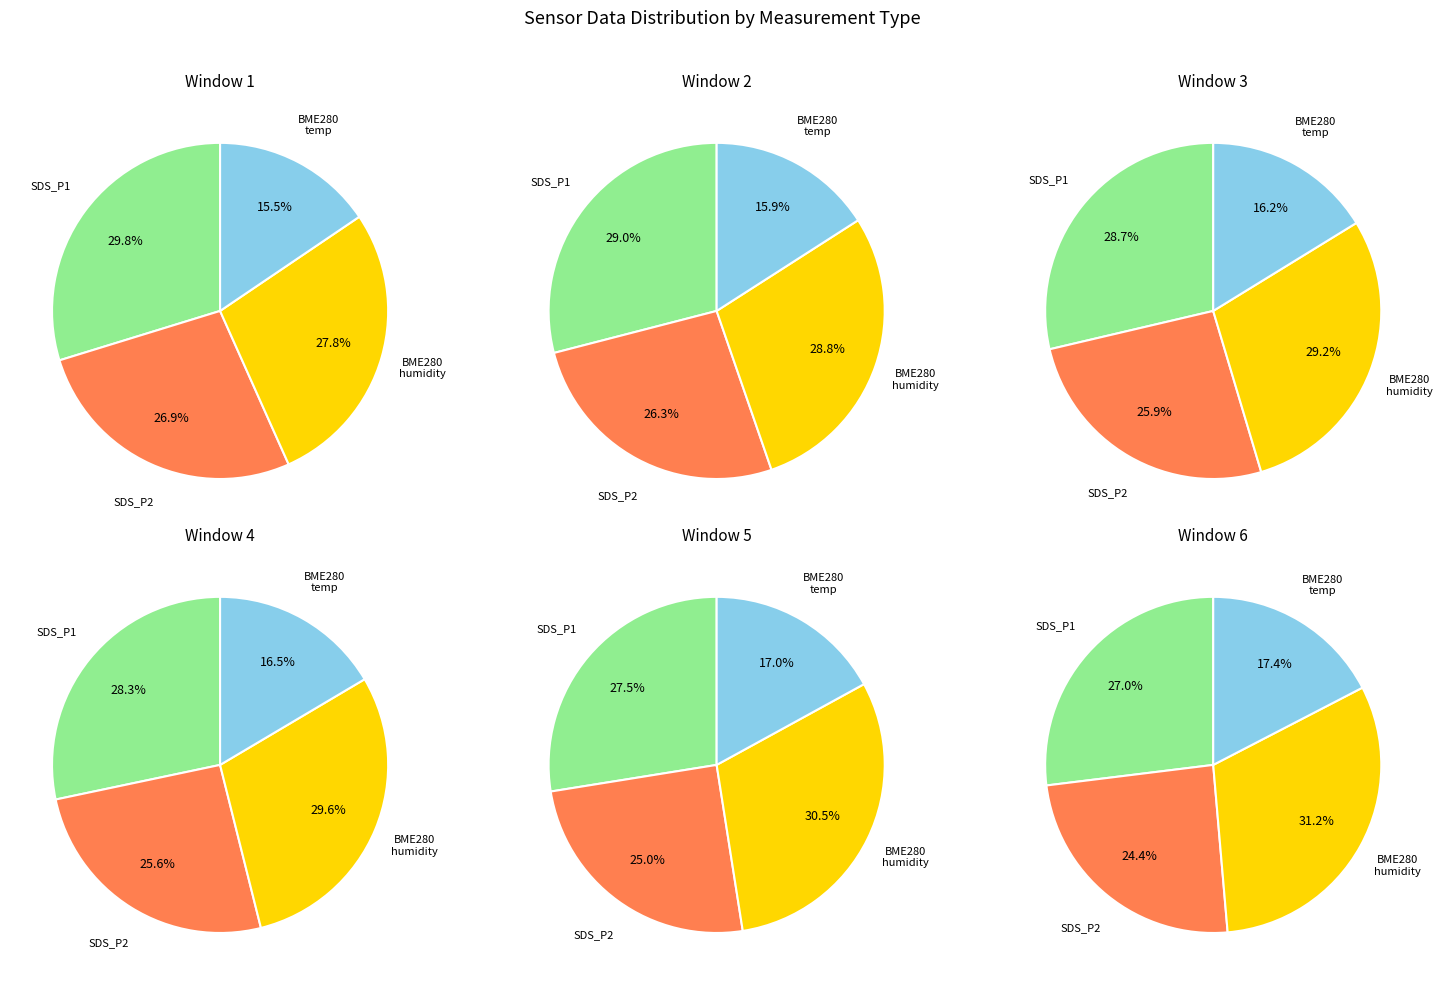

Does any single category account for the majority?

No